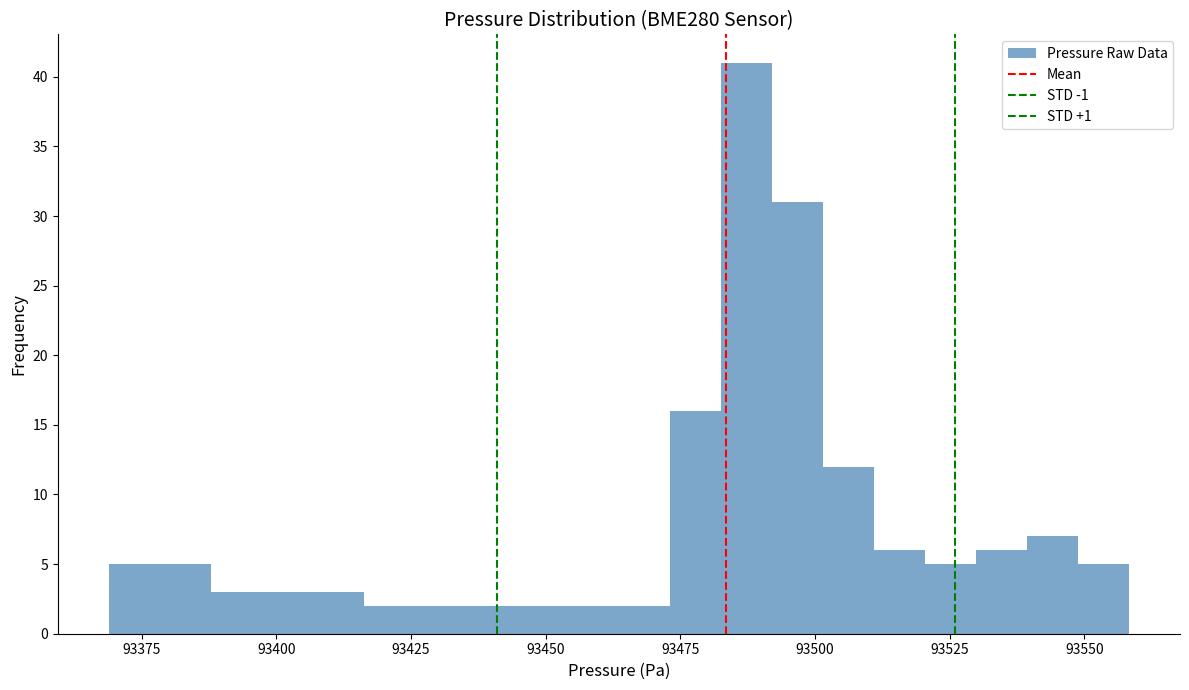

Read against the x-axis, roughly where is the centre of the tallest bar?

93485